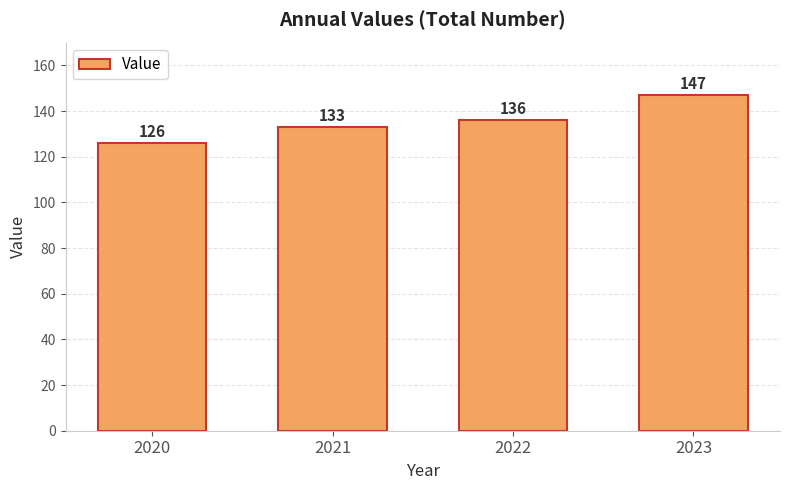

Rank the categories by value from highest to lowest.

2023, 2022, 2021, 2020